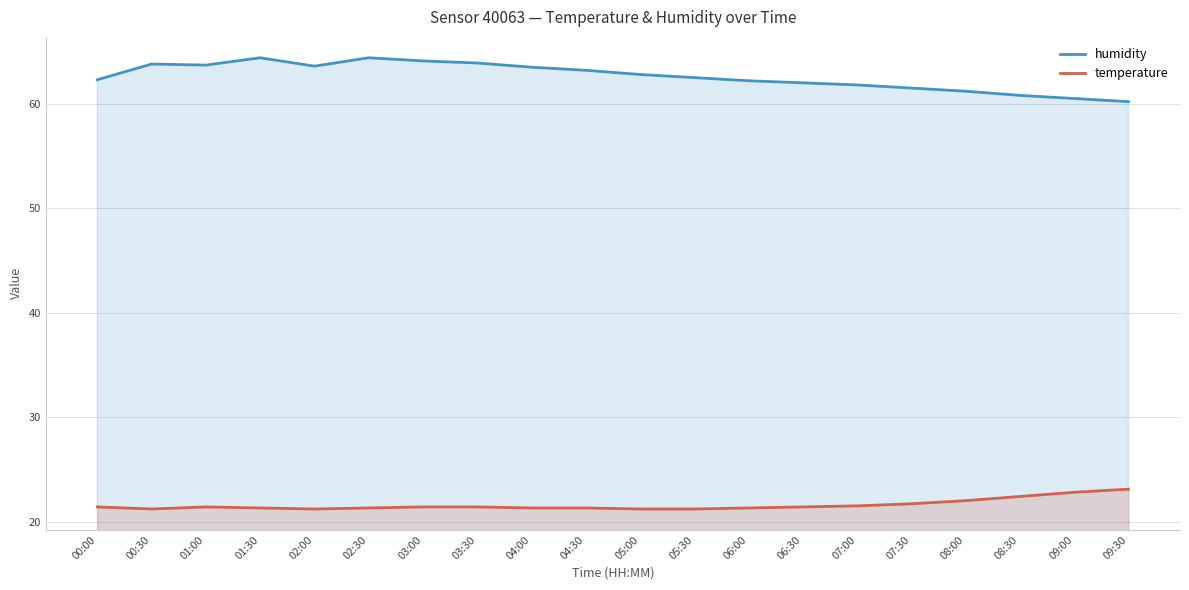

What is the total value across all series at 05:00?

84.0